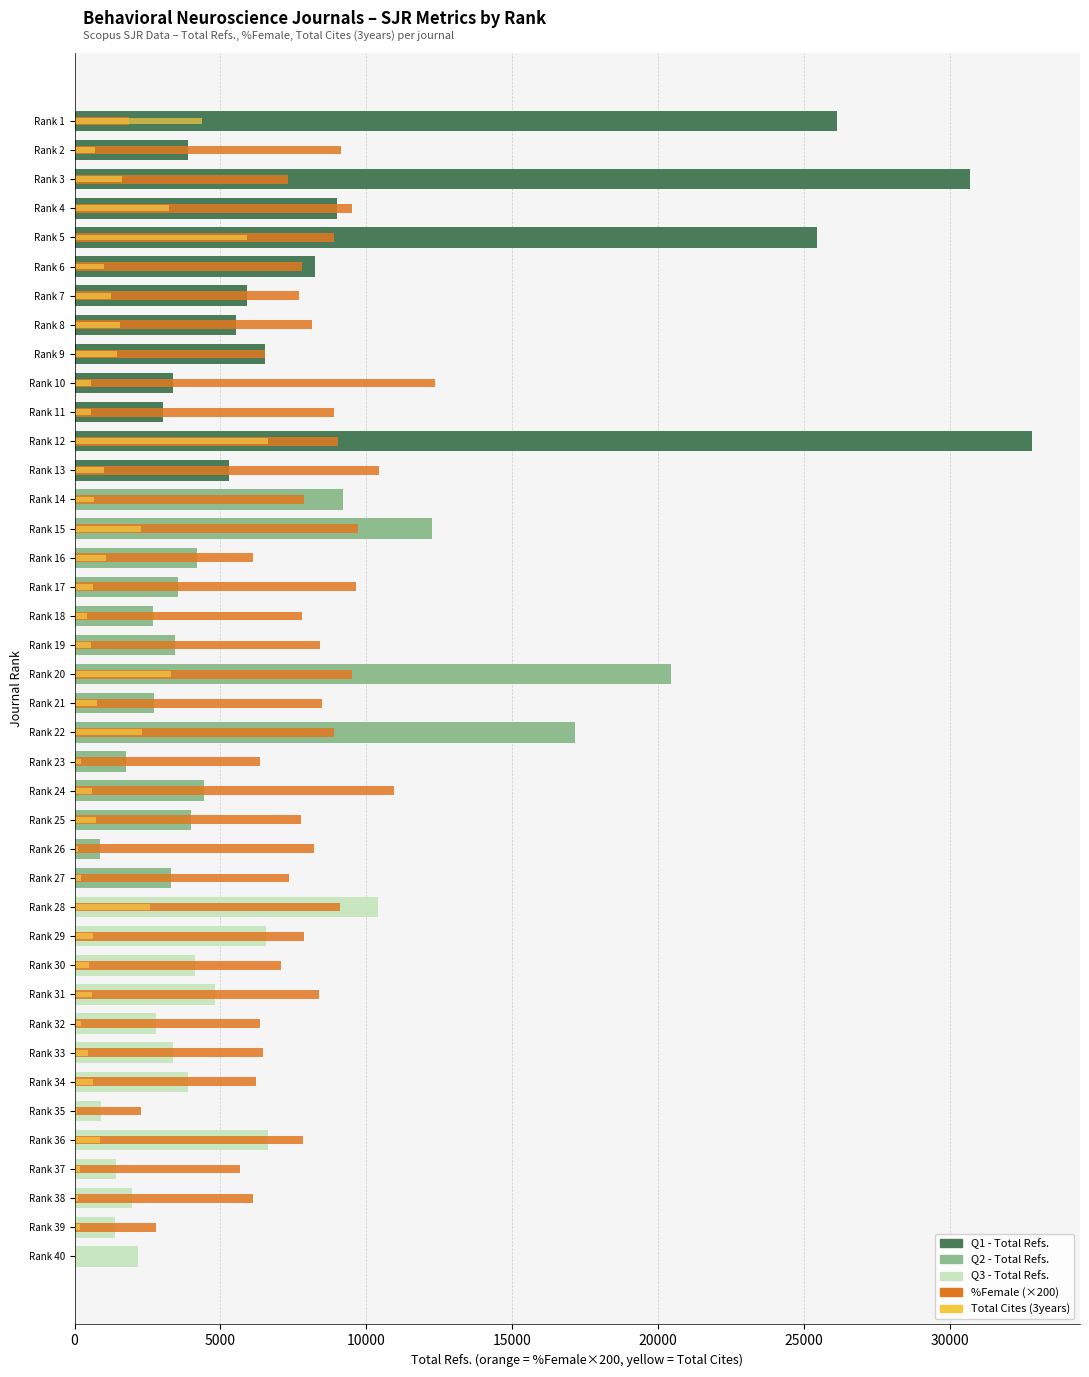

At Rank 4, list the series in order from largest to smallest.

%Female (×200), Total Cites (3years)